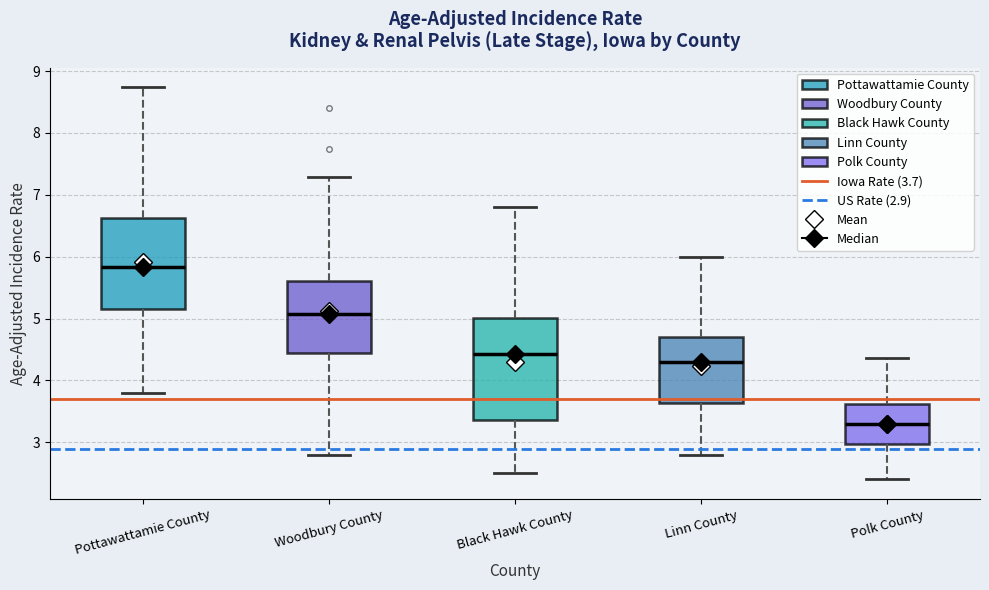

Where does the lower whisker of the box for Woodbury County end on the y-axis? The values are not printed on the chart, so give them approximately, as read against the axis.

2.8